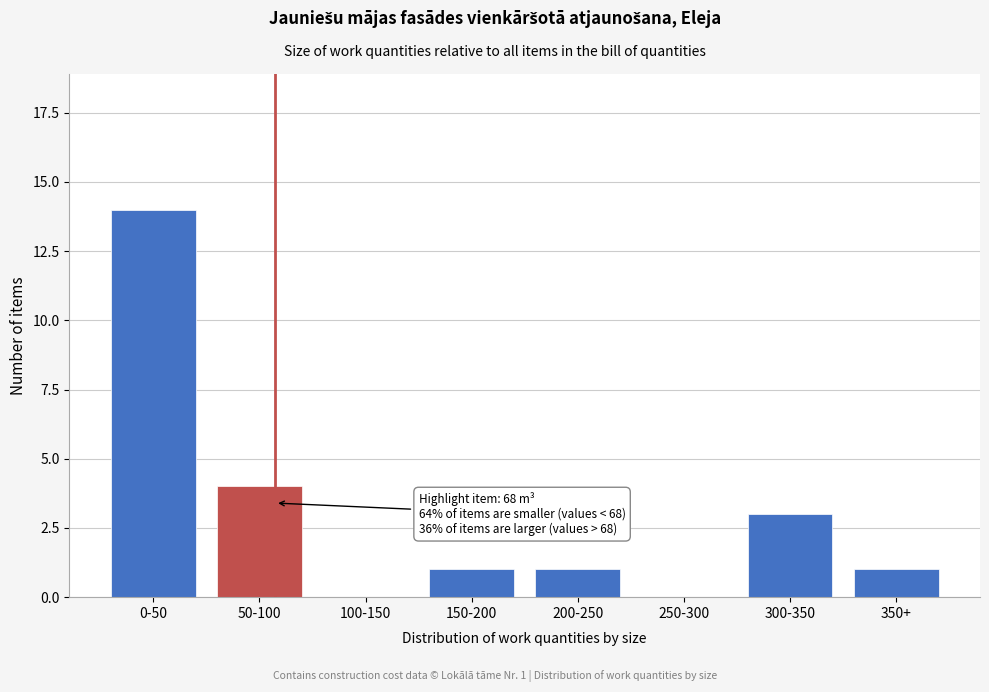

Reading left to right, what are all the values shown in this chart?

0-50=14	50-100=4	100-150=0	150-200=1	200-250=1	250-300=0	300-350=3	350+=1